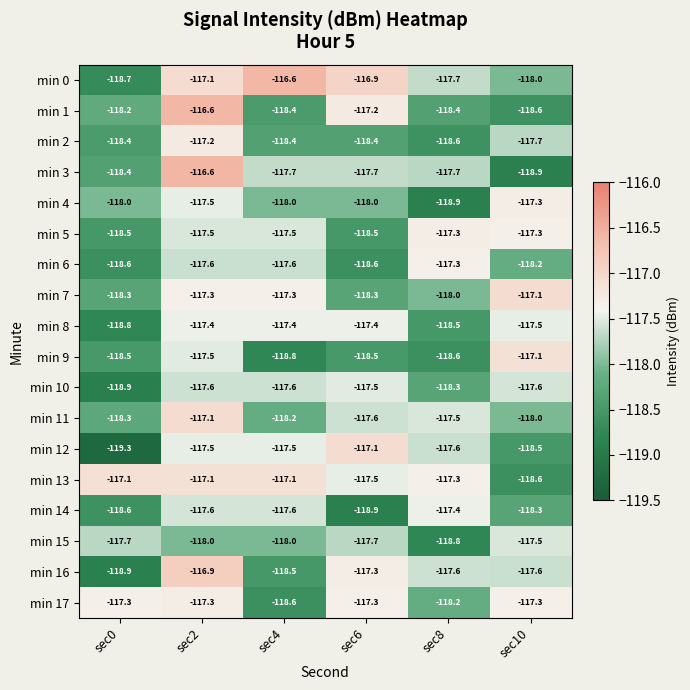

Read the min 10 value at sec4.

-117.6